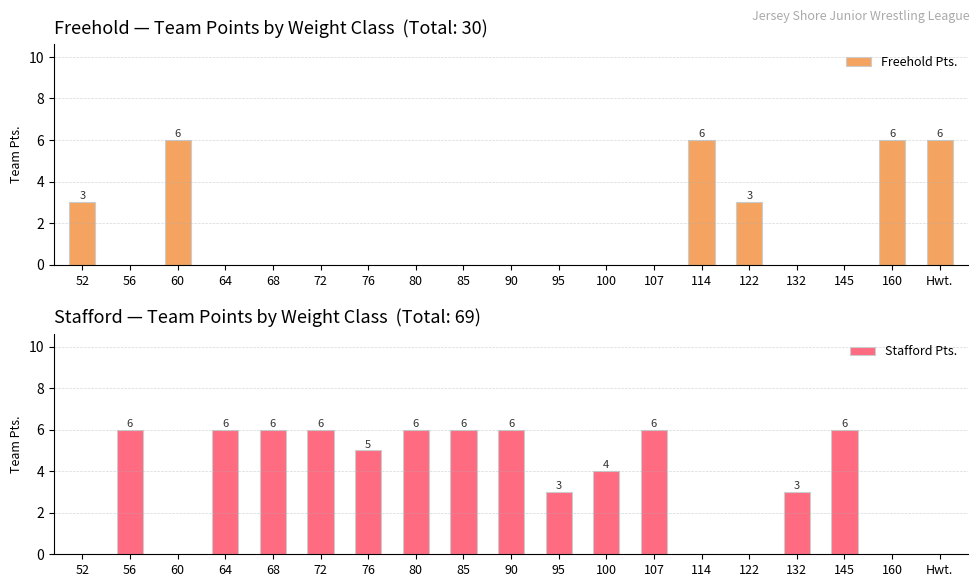

Are the bars grouped side by side (vs. stacked)?

Yes